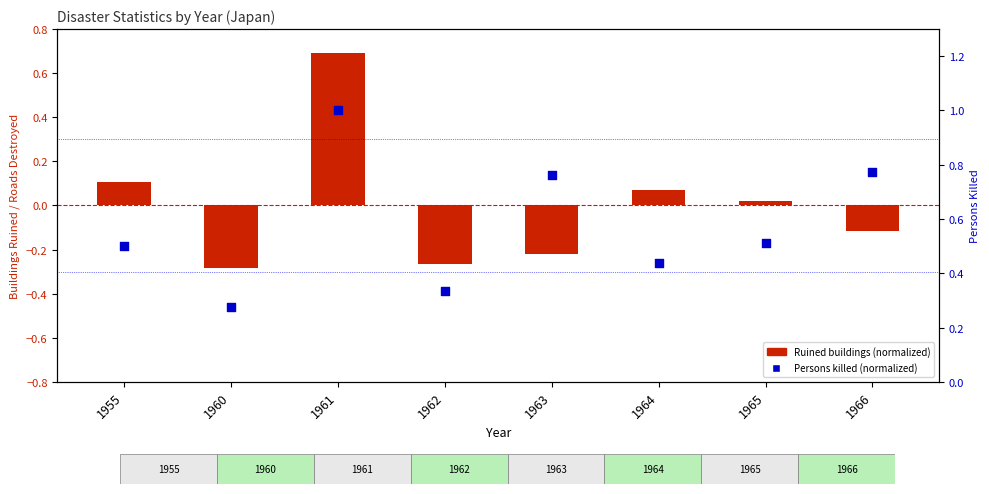

At which category is the sum across all series the highest?

1961